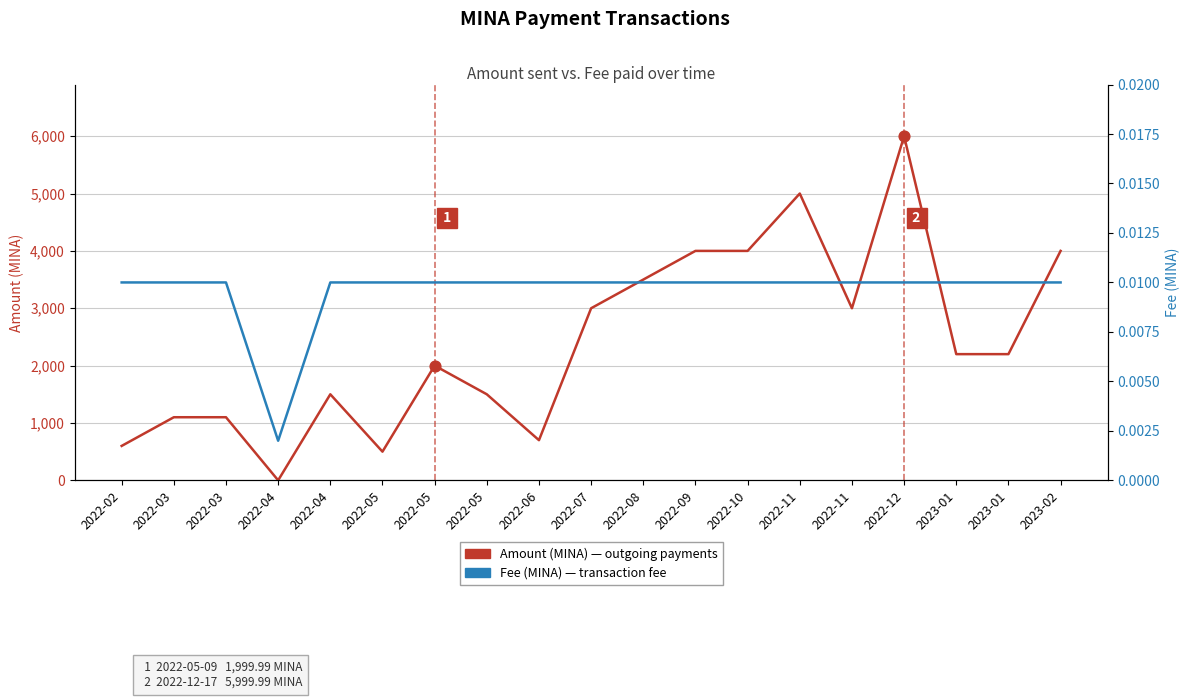

At which category is the sum across all series the highest?

2022-12